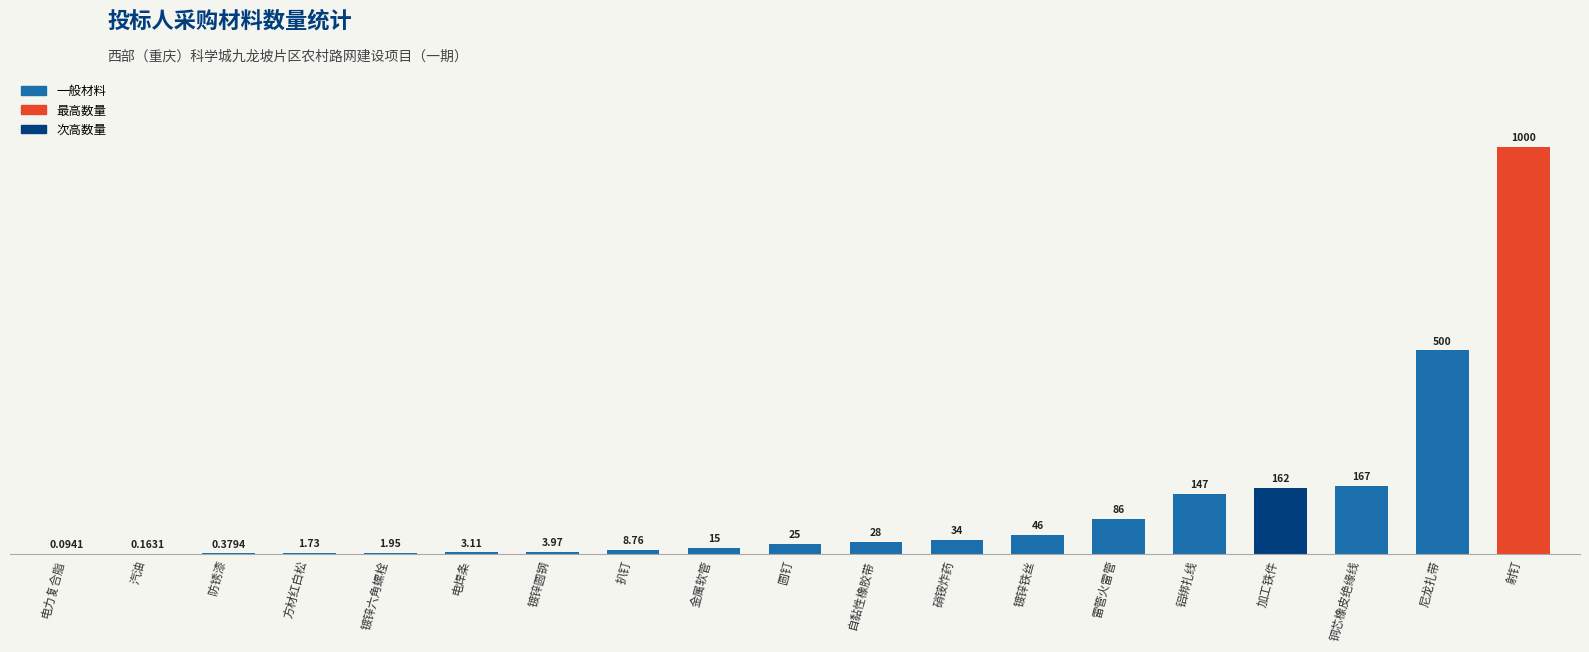

Where does the data first go above 24?

圆钉